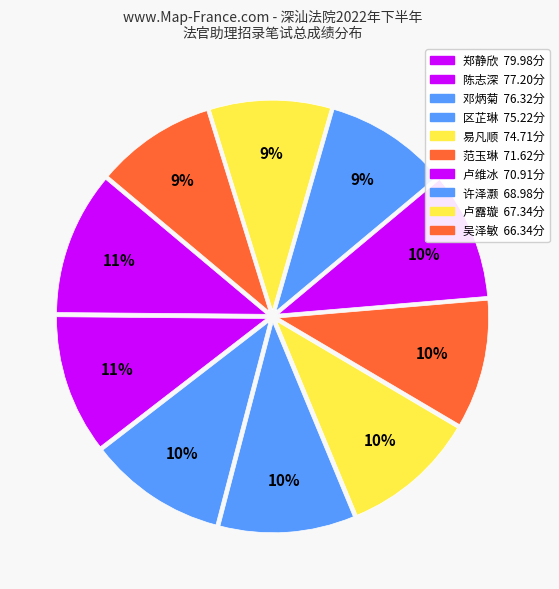

Is it true that 卢维冰 is 2% of the pie?

False